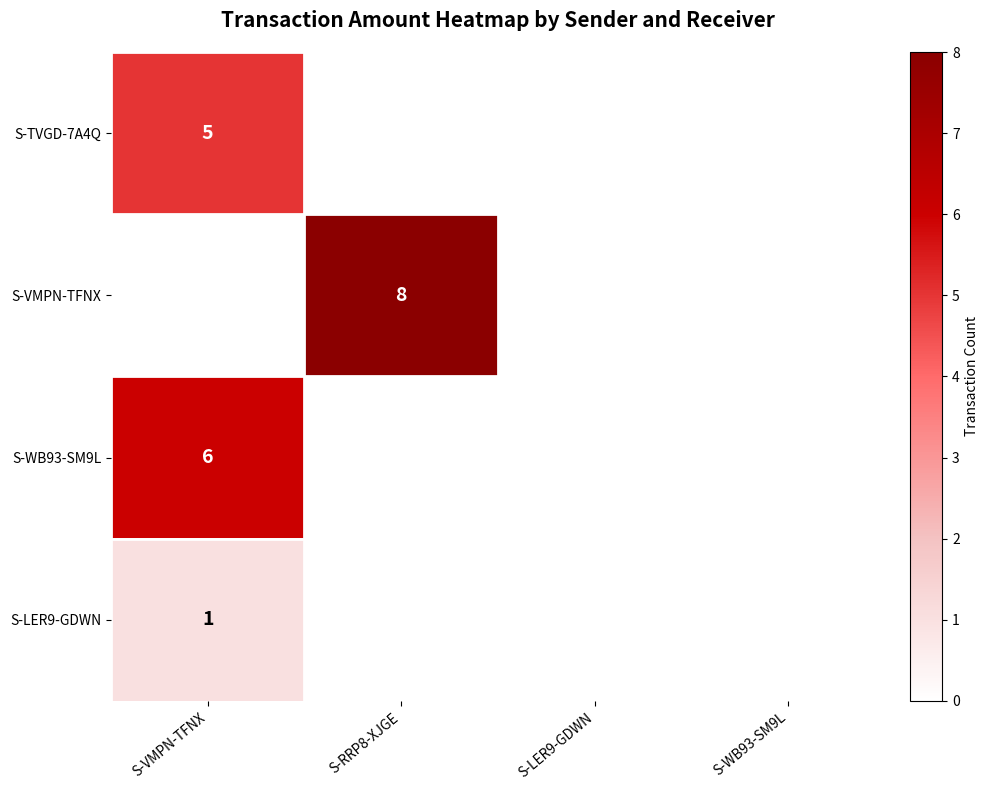

The S-WB93-SM9L series shows 6 at S-VMPN-TFNX. True or false?

True